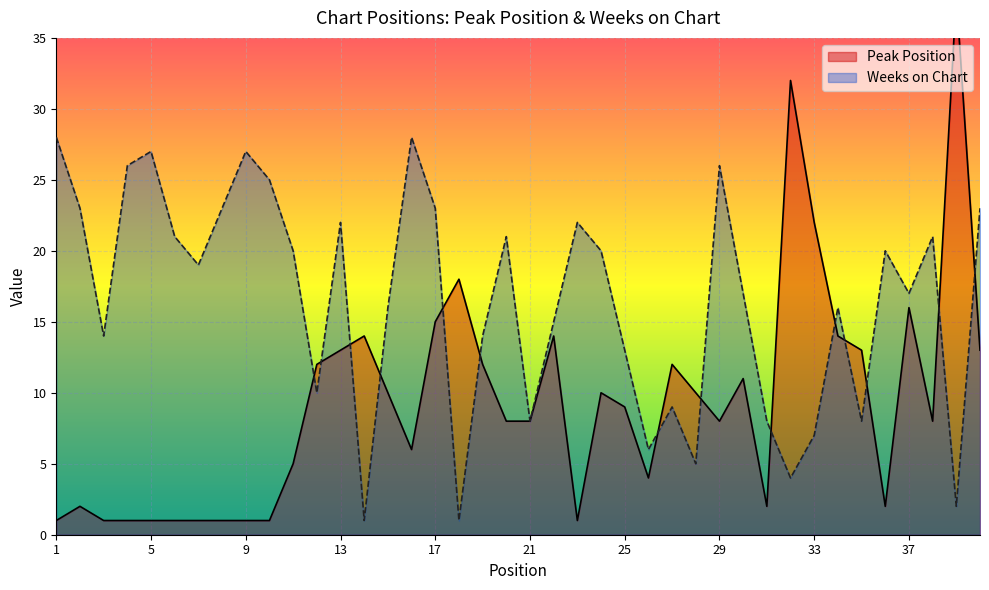

Is the value of Peak Position at 40 greater than the value of Weeks on Chart at 10?

No